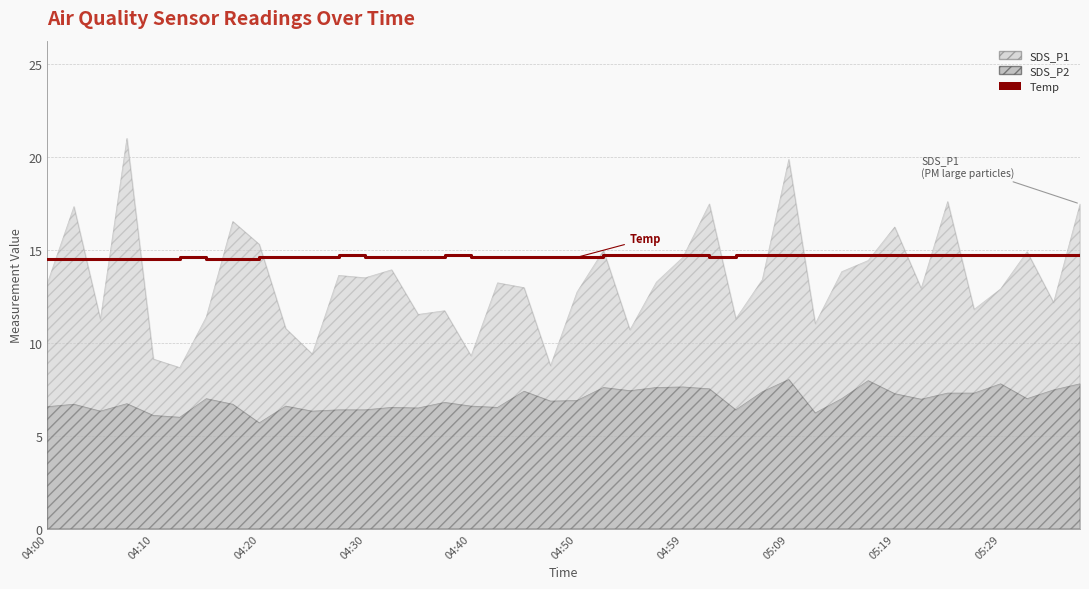

Reading right to left, extract all data points from this chart.

14.7	14.7	14.7	14.7	14.7	14.7	14.7	14.7	14.7	14.7	14.7	14.7	14.7	14.7	14.6	14.7	14.7	14.7	14.7	14.6	14.6	14.6	14.6	14.6	14.7	14.6	14.6	14.6	14.7	14.6	14.6	14.6	14.5	14.5	14.6	14.5	14.5	14.5	14.5	14.5